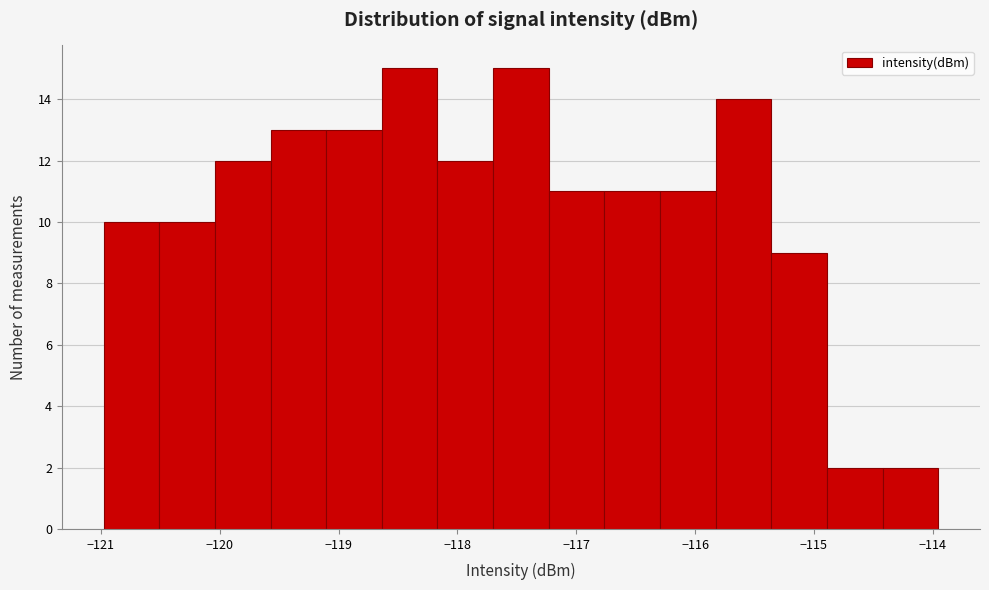

Reading left to right, transcribe this chart: for each bar, give the range it covers on the x-axis and its height. Neither the bar edges nor the heights are printed on the chart, so give them approximately, as read against the axes.

-121.0 to -120.5: 10
-120.5 to -120.0: 10
-120.0 to -119.6: 12
-119.6 to -119.1: 13
-119.1 to -118.6: 13
-118.6 to -118.2: 15
-118.2 to -117.7: 12
-117.7 to -117.2: 15
-117.2 to -116.8: 11
-116.8 to -116.3: 11
-116.3 to -115.8: 11
-115.8 to -115.4: 14
-115.4 to -114.9: 9
-114.9 to -114.4: 2
-114.4 to -114.0: 2